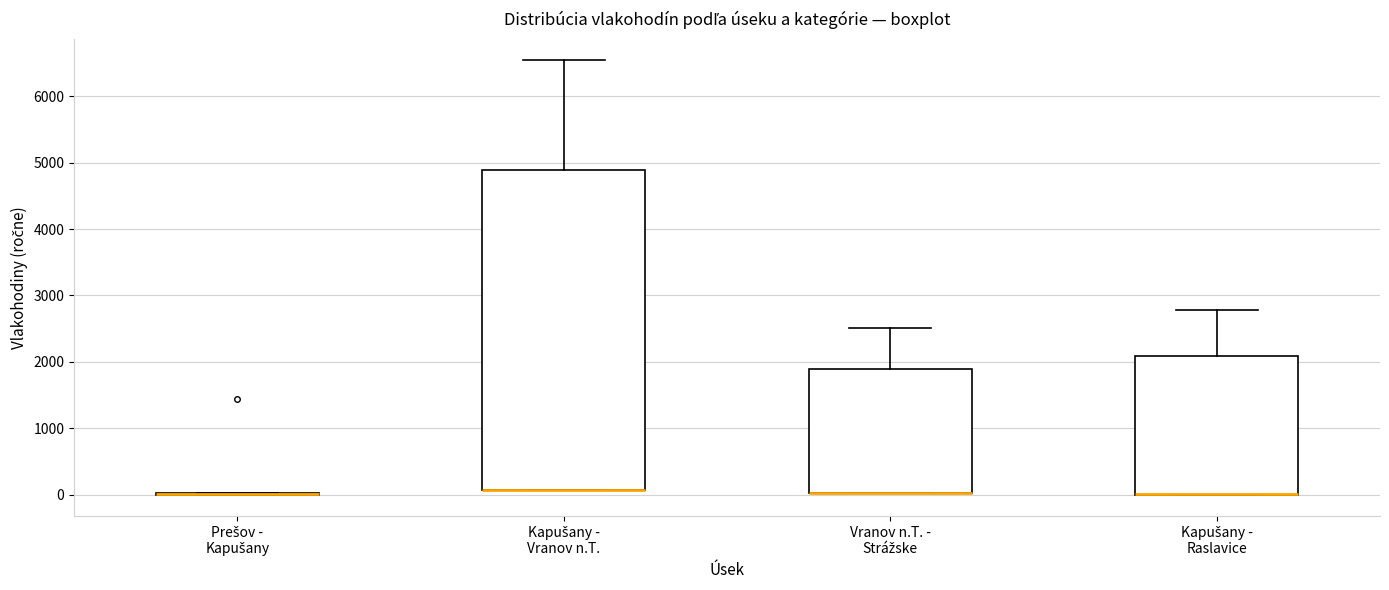

Which box is the tallest, from its lower edge to its upper edge?

Kapušany - Vranov n.T.